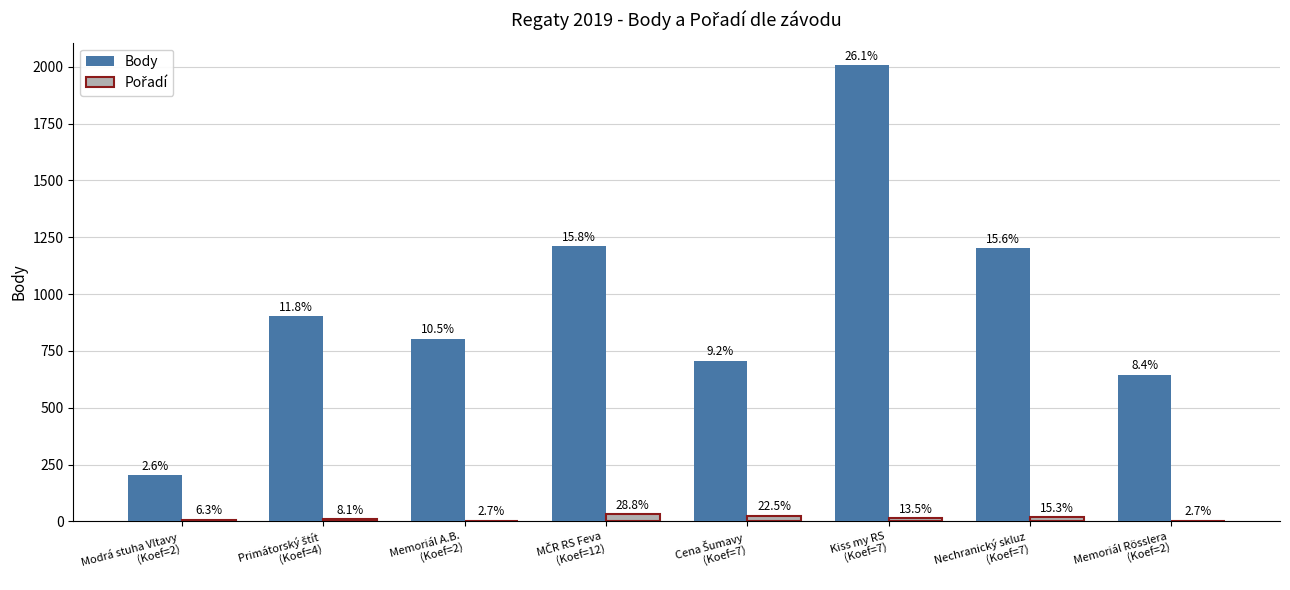

Are the bars horizontal?

No